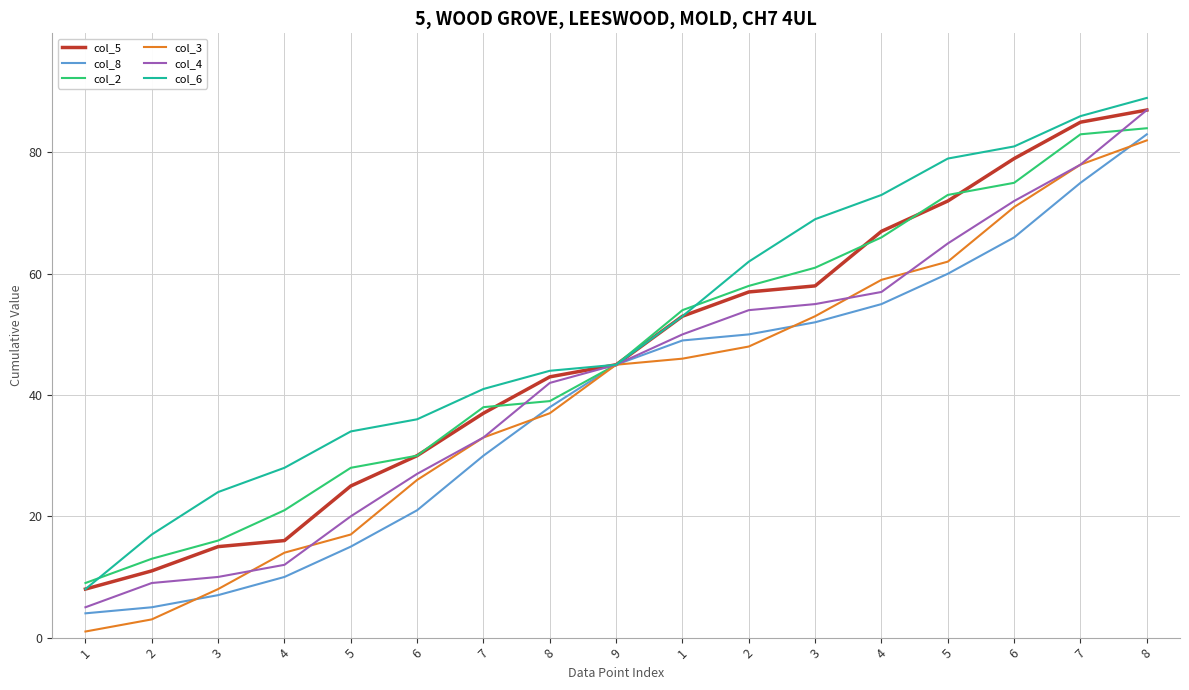

How many data points in col_4 are less than 45?

8